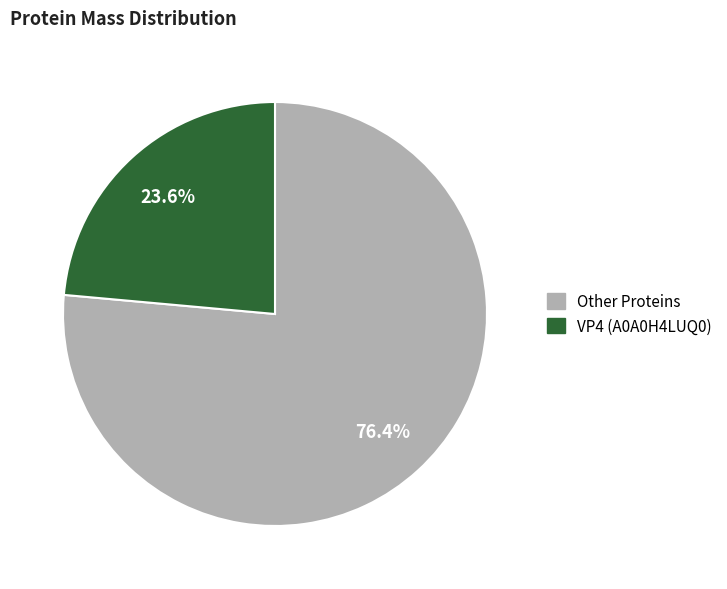

How many segments does this pie chart have?

2